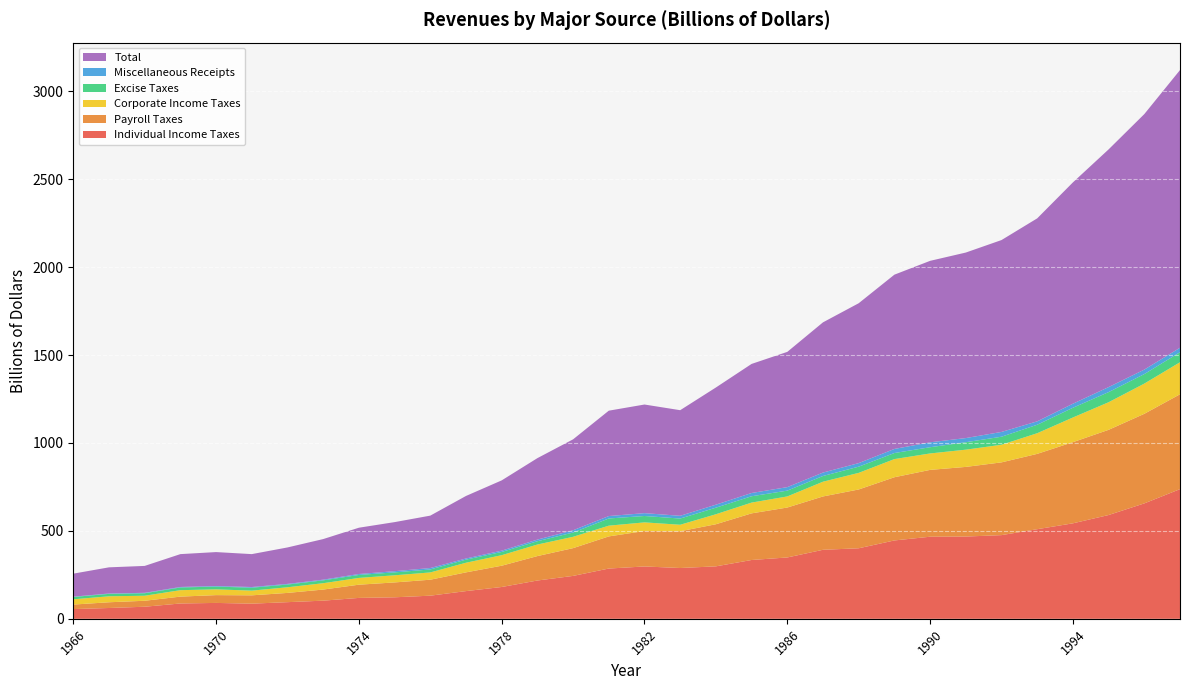

Reading left to right, list all the values displayed in this chart.

Individual Income Taxes: 55.4	61.5	68.7	87.2	90.4	86.2	94.7	103.2	119.0	122.4	131.6	157.6	181.0	217.8	244.1	285.9	297.7	288.9	298.4	334.5	349.0	392.6	401.2	445.7	466.9	467.8	476.0	509.7	543.1	590.2	656.4	737.5
Payroll Taxes: 25.5	32.6	33.9	39.0	44.4	47.3	52.6	63.1	75.1	84.5	90.8	106.5	121.0	138.9	157.8	182.7	201.5	209.0	239.4	265.2	283.9	303.3	334.3	359.4	380.0	396.0	413.7	428.3	461.5	484.5	509.4	539.4
Corporate Income Taxes: 30.1	34.0	28.7	36.7	32.8	26.8	32.2	36.2	38.6	40.6	41.4	54.9	60.0	65.7	64.6	61.1	49.2	37.0	56.9	61.3	63.1	83.9	94.5	103.3	93.5	98.1	100.3	117.5	140.4	157.0	171.8	182.3
Excise Taxes: 13.1	13.7	14.1	15.2	15.7	16.6	15.5	16.3	16.8	16.6	17.0	17.5	18.4	18.7	24.3	40.8	36.3	35.3	37.4	36.0	32.9	32.5	35.2	34.4	35.3	42.4	45.6	48.1	55.2	57.5	54.0	56.9
Miscellaneous Receipts: 1.9	2.1	2.5	2.9	3.4	3.9	3.6	3.9	5.4	6.7	8.0	6.5	7.4	9.2	12.7	13.8	16.2	15.6	17.0	18.5	19.9	19.5	20.2	23.2	28.0	23.6	27.2	19.4	23.1	28.5	25.5	25.4
Total: 130.8	148.8	153.0	186.9	192.8	187.1	207.3	230.8	263.2	279.1	298.1	355.6	399.6	463.3	517.1	599.3	617.8	600.6	666.4	734.0	769.2	854.3	909.2	991.1	1032.0	1055.0	1091.2	1154.3	1258.6	1351.8	1453.1	1579.2